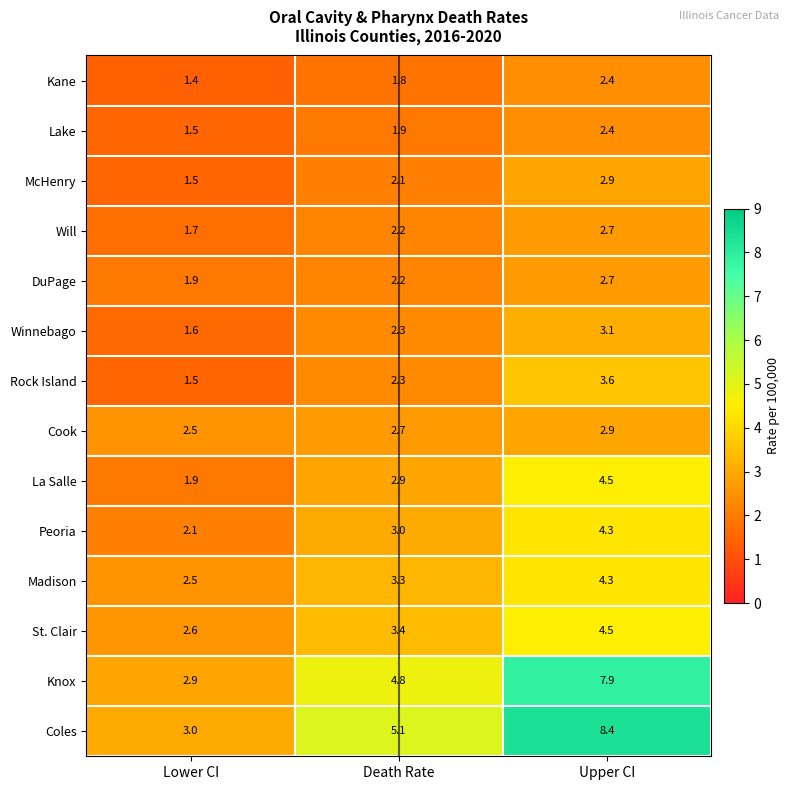

What is the sum of the Will values at Death Rate and Lower CI?

3.9